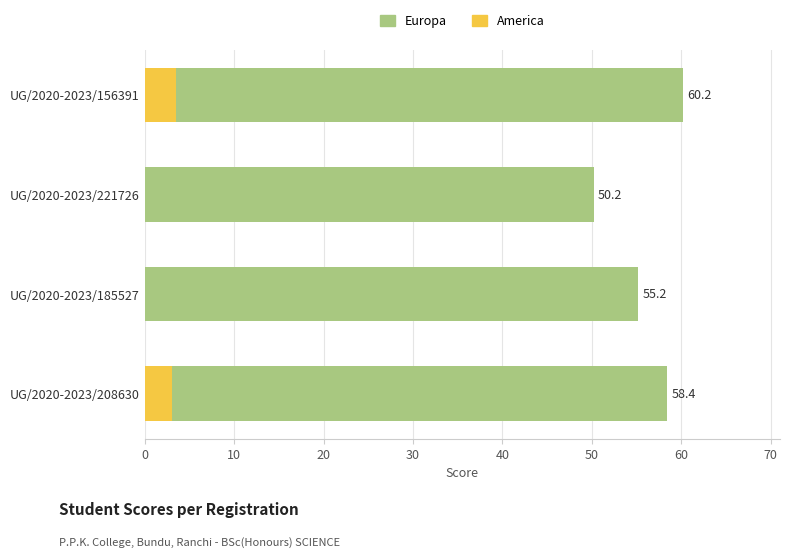

Does the chart contain stacked bars?

No